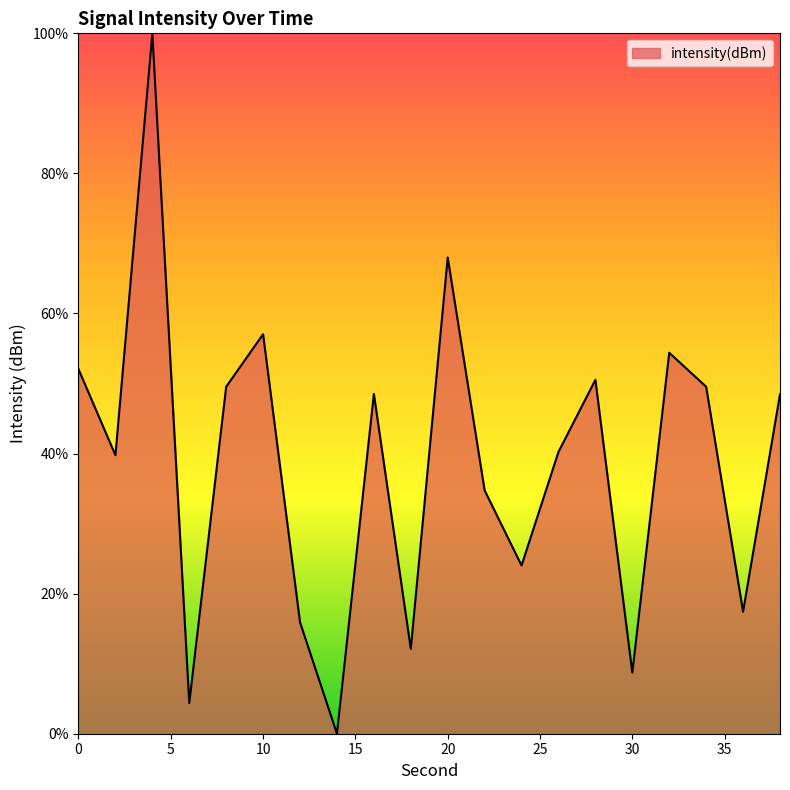

What is the difference between the maximum and minimum values?

100.0